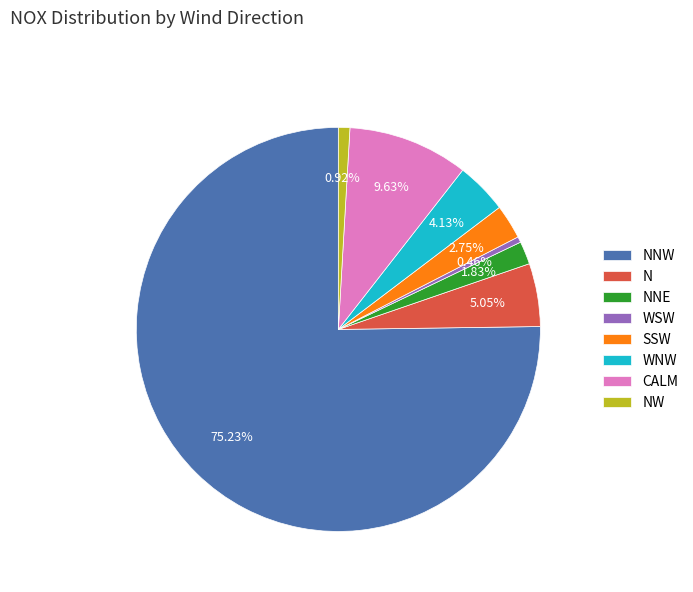

Does NNW represent more than half of the total?

Yes